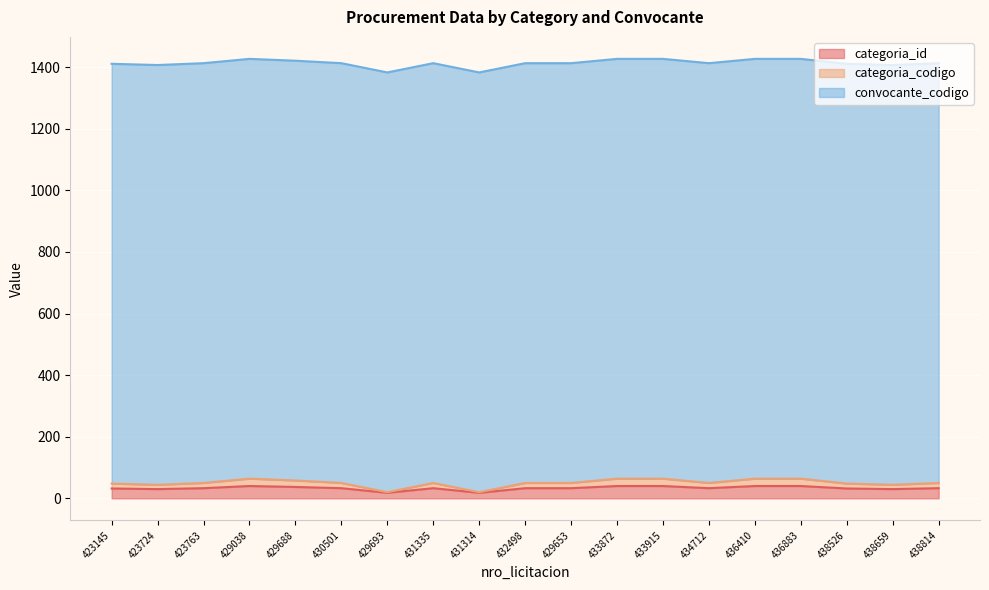

True or false: categoria_codigo and categoria_id cross at least once.

False